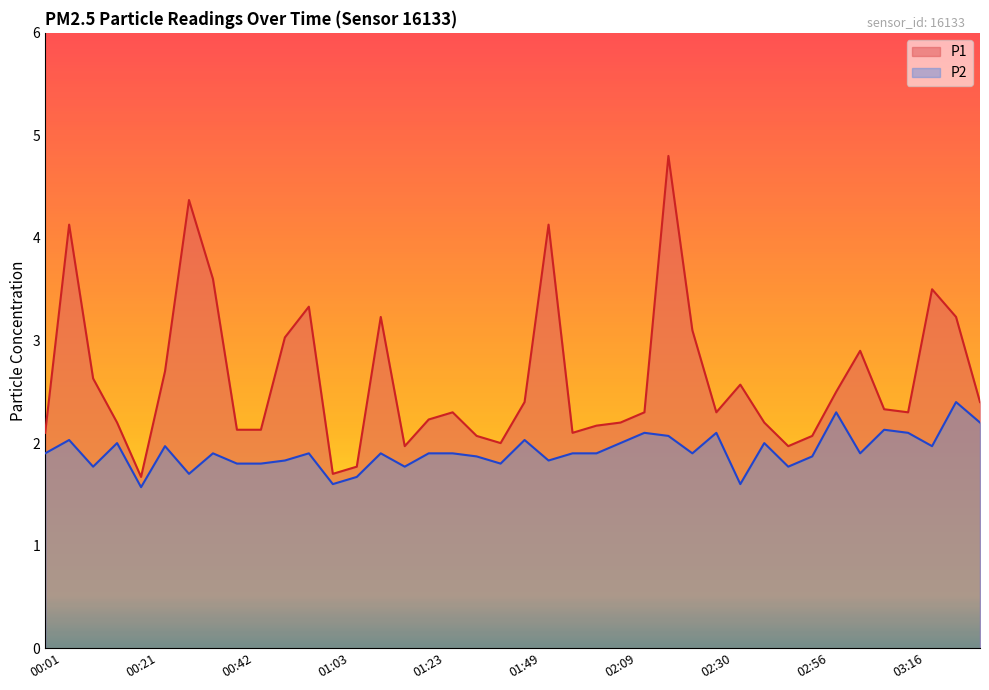

What is the approximate value of P1 at 00:32?

4.4